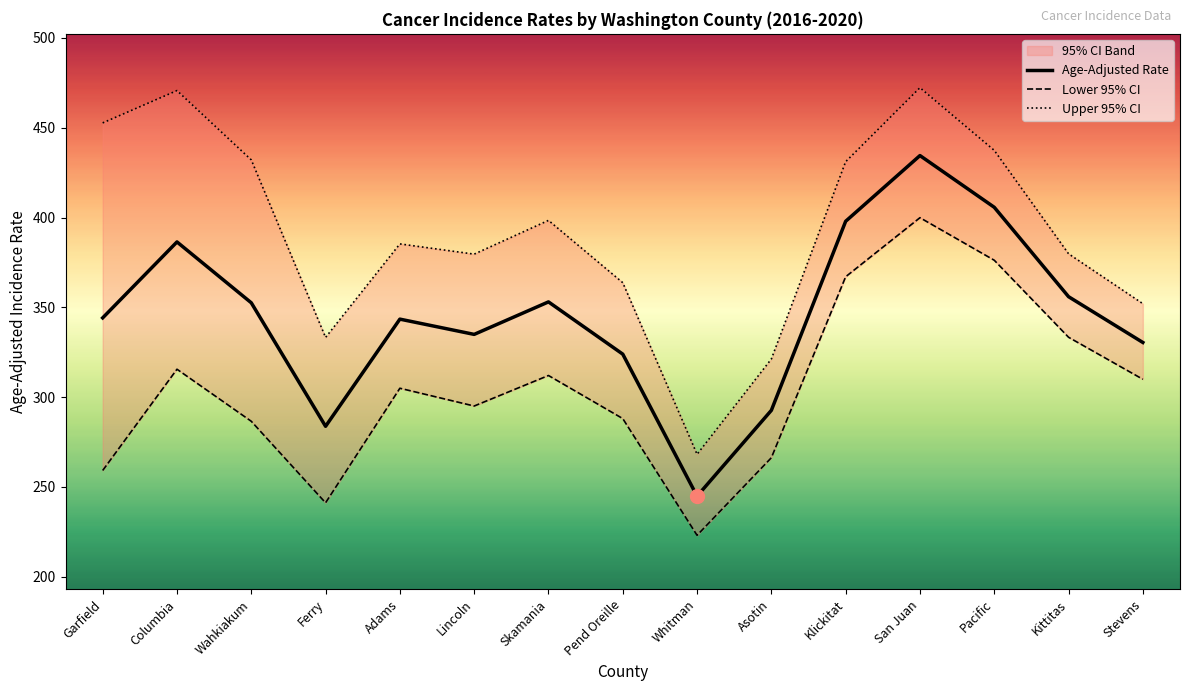

True or false: Lower 95% CI and Upper 95% CI intersect in this chart.

False